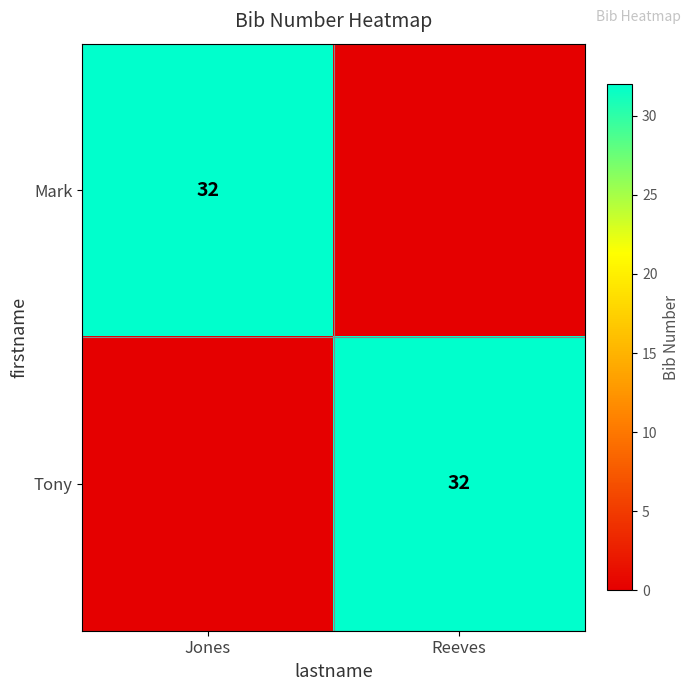

What is the spread (max minus min) of values at Jones?

32